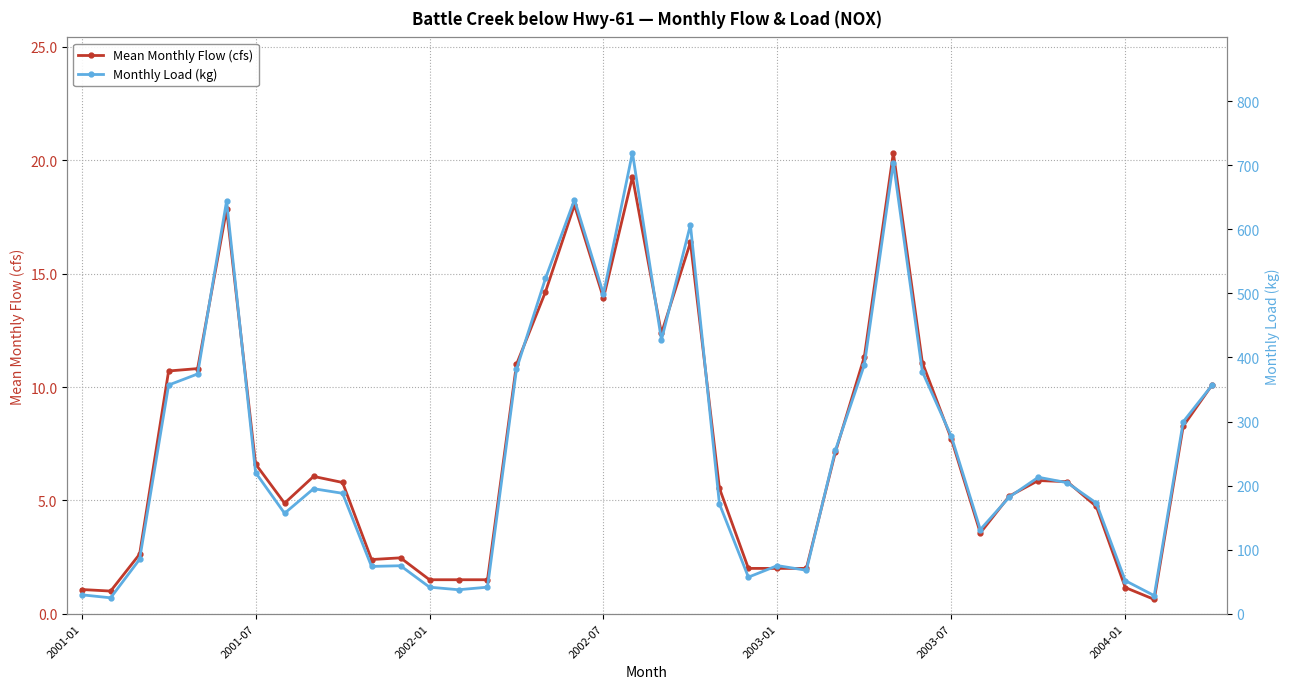

What is the maximum value for Mean Monthly Flow (cfs)?

20.3